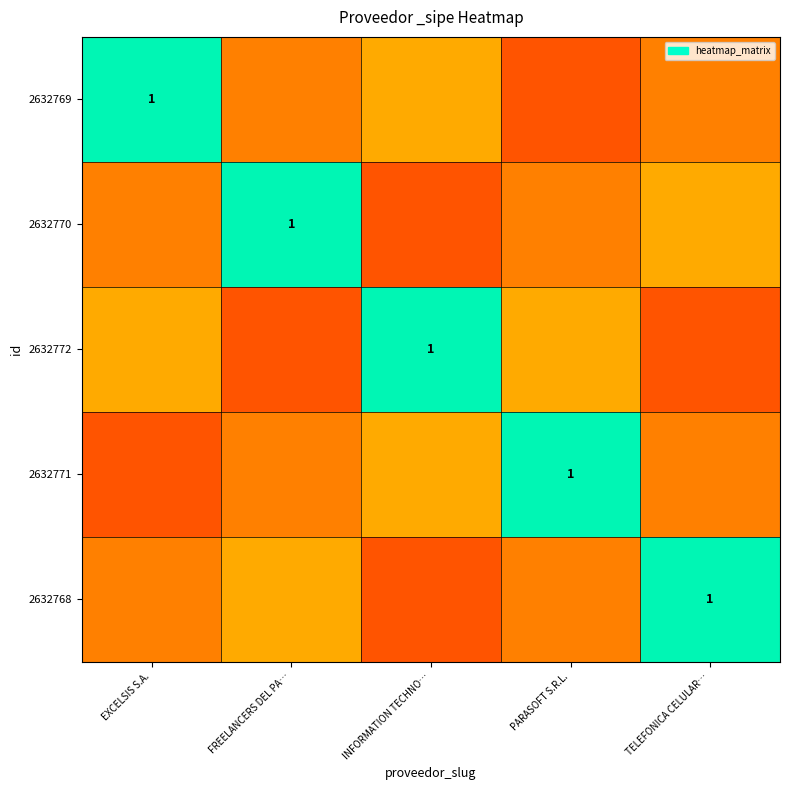

Count the number of data series in this chart.

5